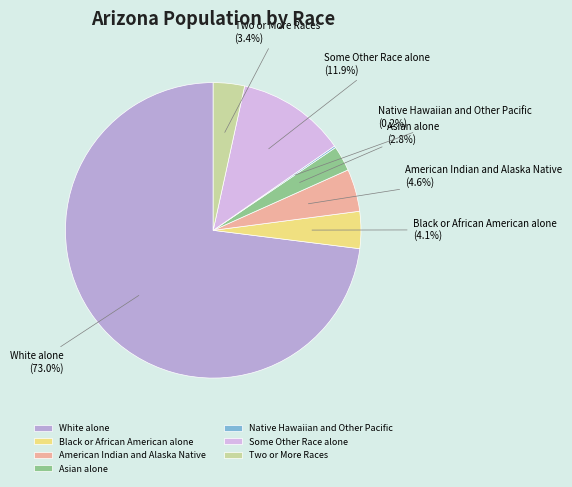

What is the total percentage of Some Other Race alone and Asian alone?

14.7%